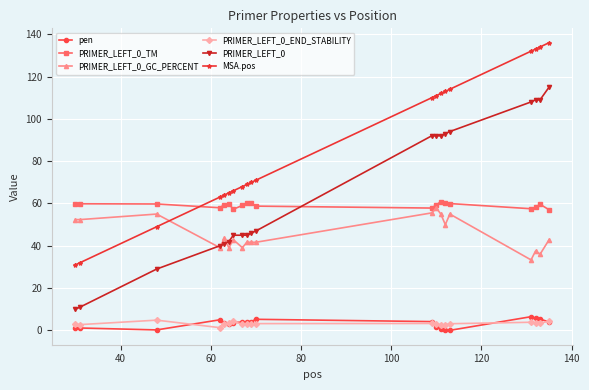

True or false: PRIMER_LEFT_0_END_STABILITY and MSA.pos cross at least once.

False